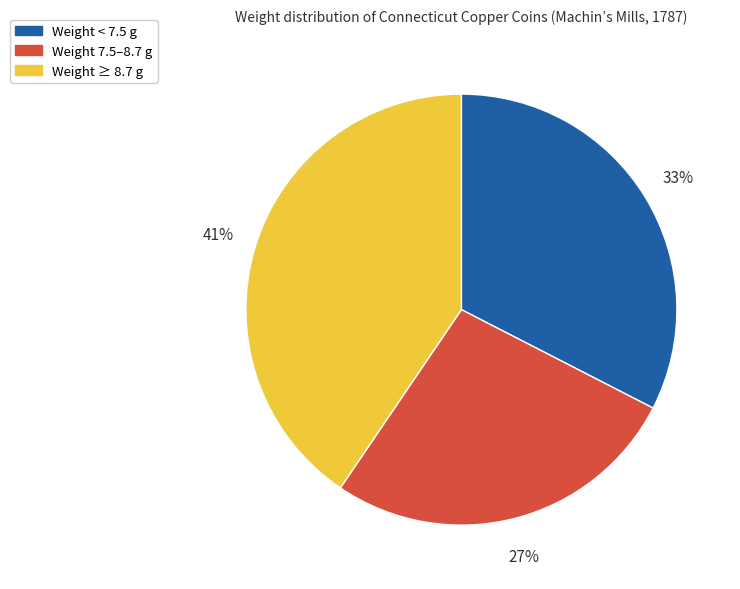

Is there any slice that represents more than half of the pie?

No